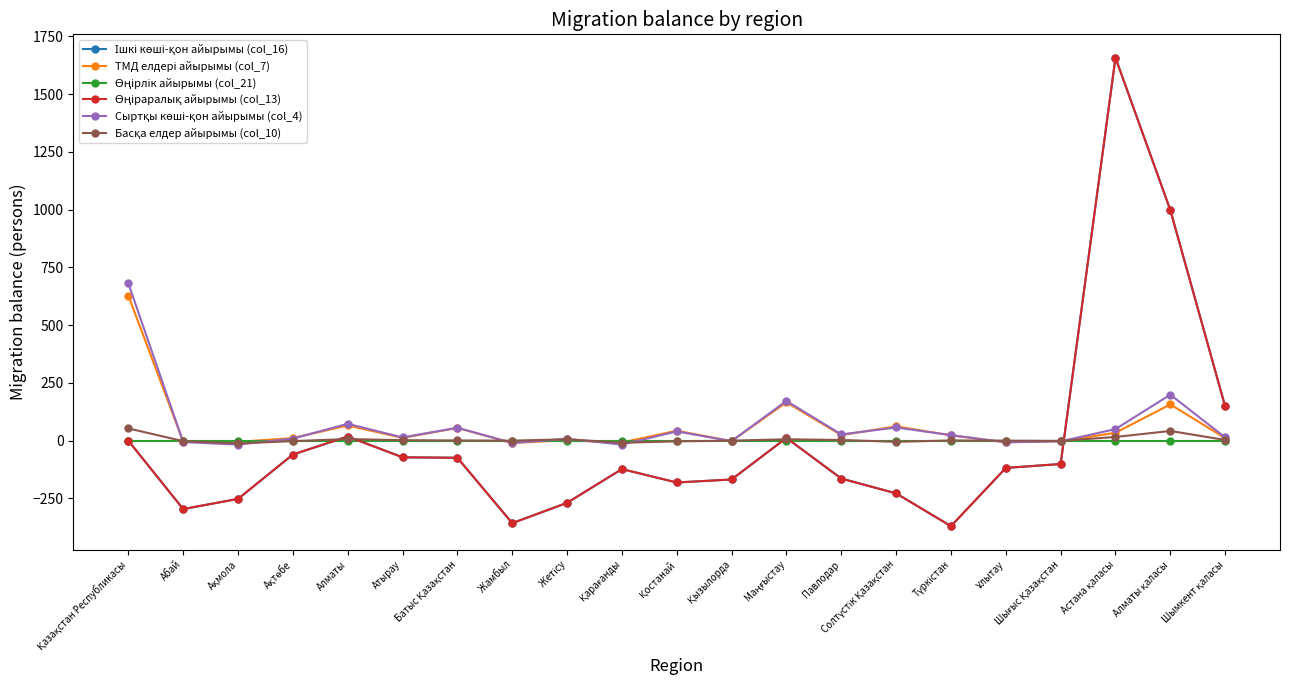

Rank the categories by Ішкі көші-қон айырымы (col_16) value from lowest to highest.

Түркістан, Жамбыл, Абай, Жетісу, Ақмола, Солтүстік Қазақстан, Қостанай, Қызылорда, Павлодар, Қарағанды, Ұлытау, Шығыс Қазақстан, Батыс Қазақстан, Атырау, Ақтөбе, Қазақстан Республикасы, Маңғыстау, Алматы, Шымкент қаласы, Алматы қаласы, Астана қаласы